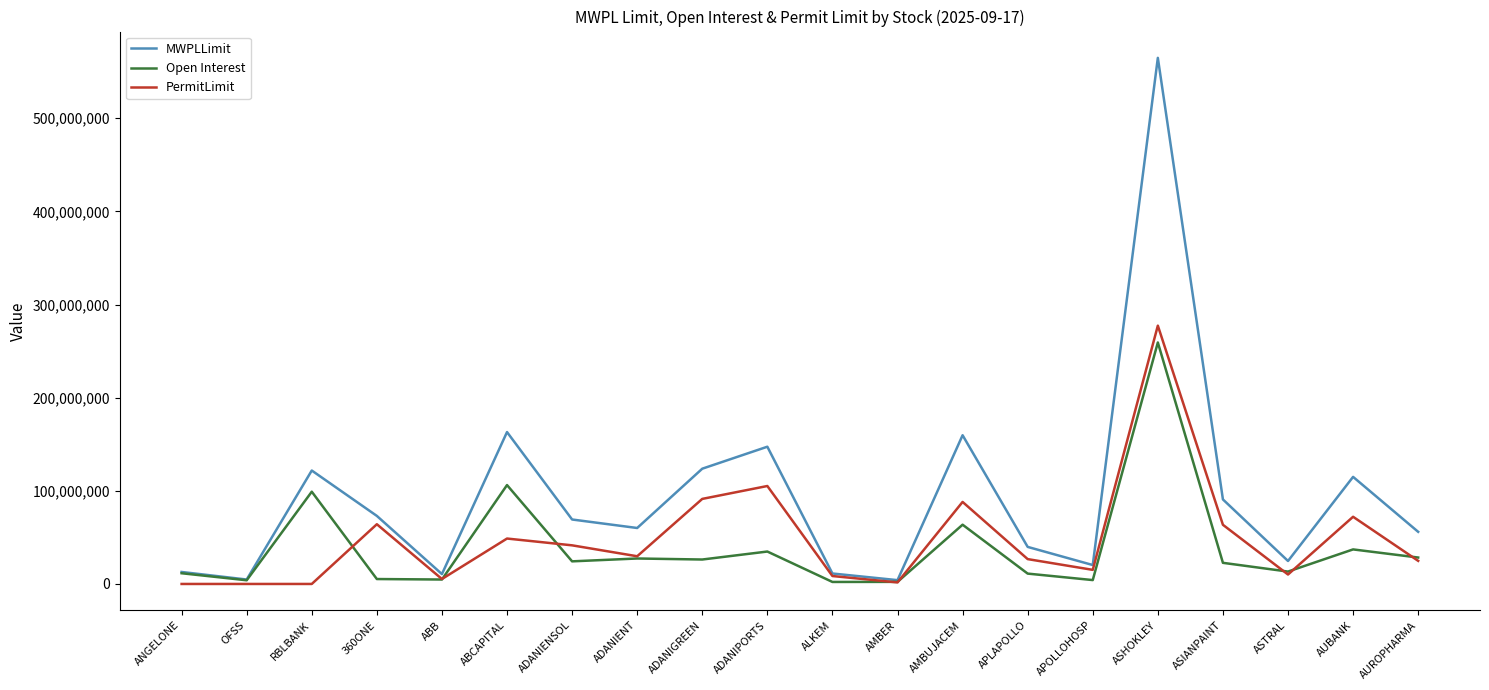

In Open Interest, how many points are higher than both neighbors (excluding endpoints)?

7